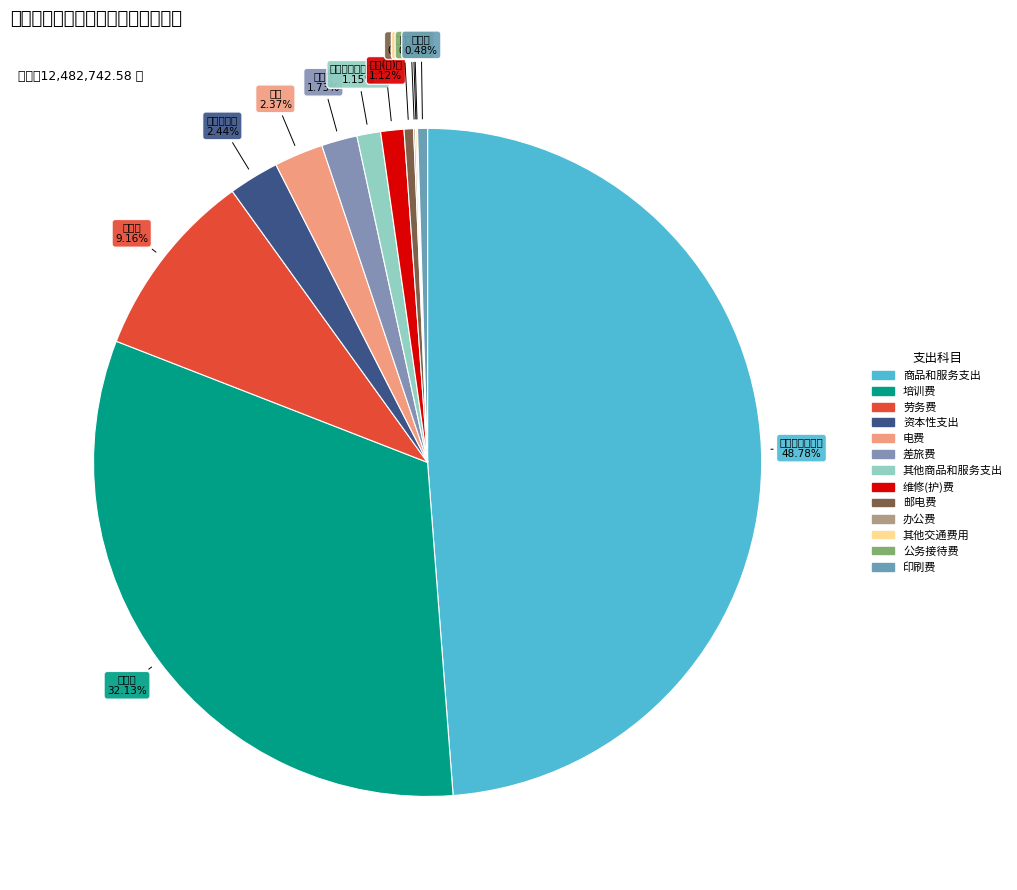

What is the largest slice in the pie chart?

商品和服务支出